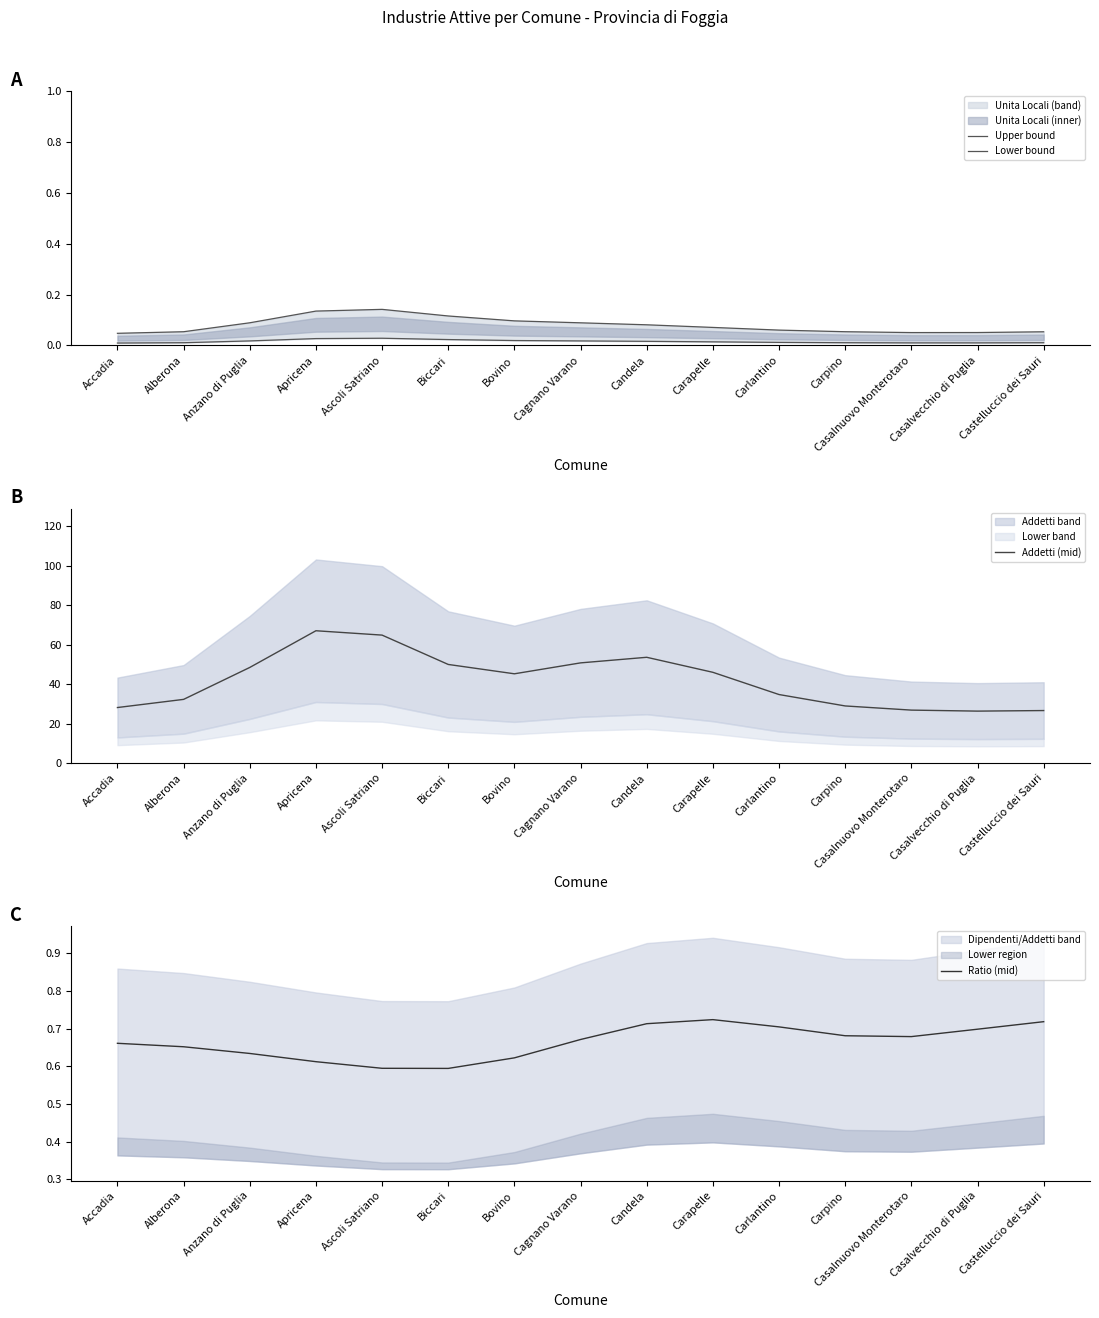

True or false: Upper bound and Ratio (mid) intersect in this chart.

False